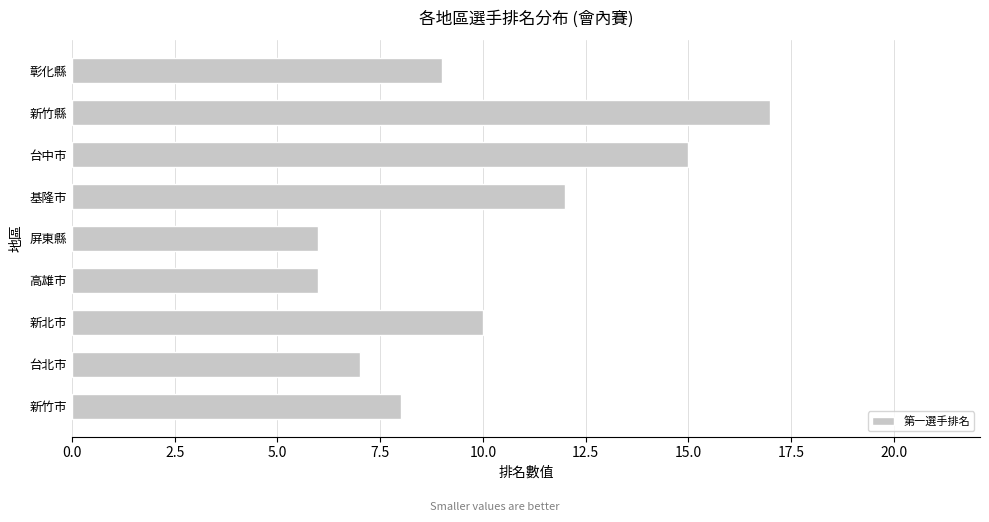

The chart shows a value of 9 at 彰化縣. True or false?

True